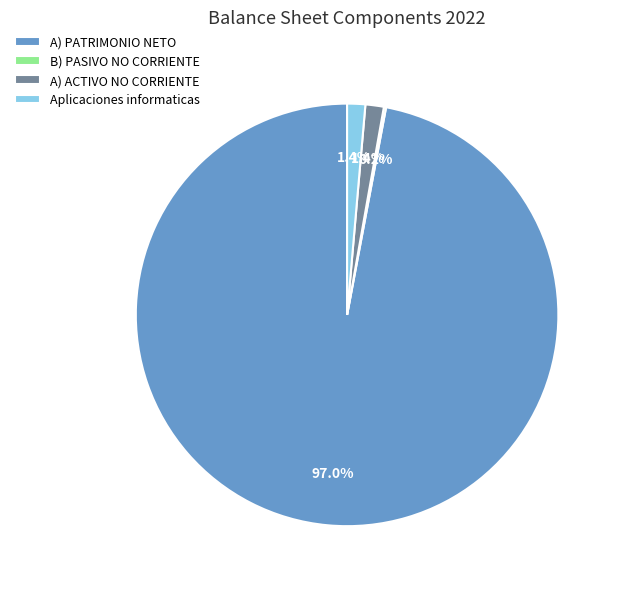

Which slice is the largest?

A) PATRIMONIO NETO